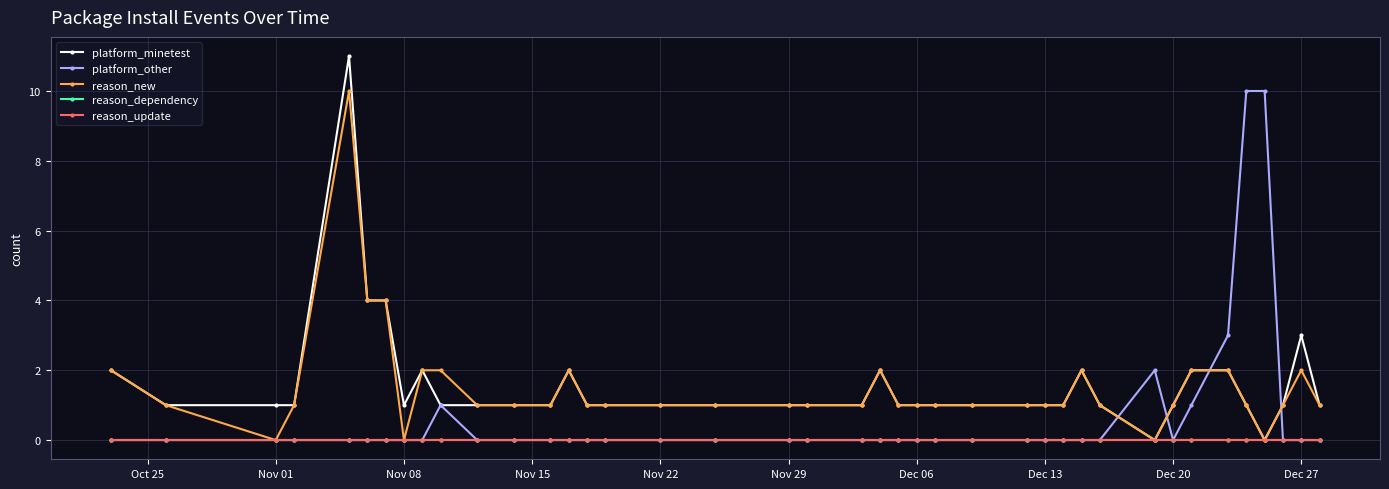

Does the chart display data point markers on the line(s)?

Yes